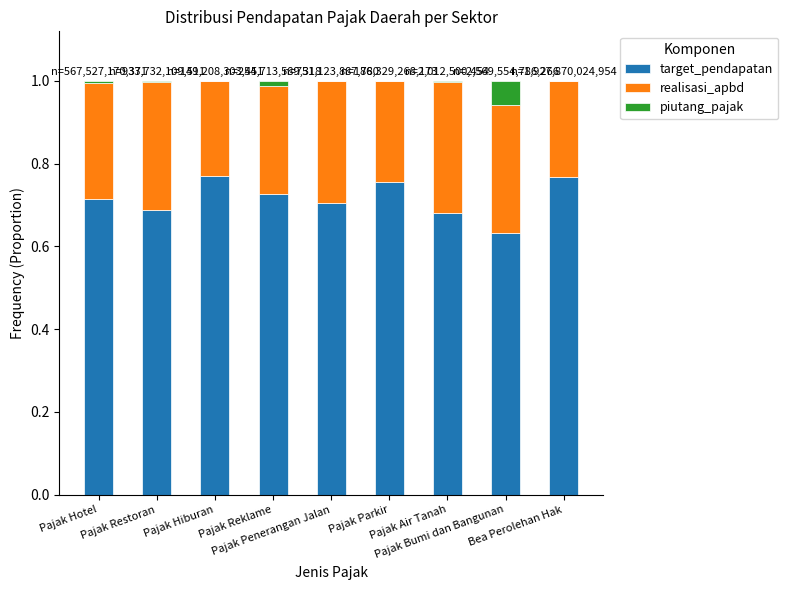

Count the number of data series in this chart.

3